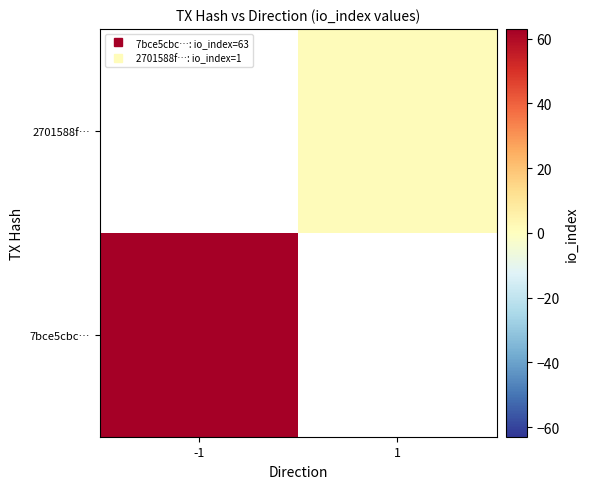

True or false: 2701588f… has a value of 0.3 at 1.

False